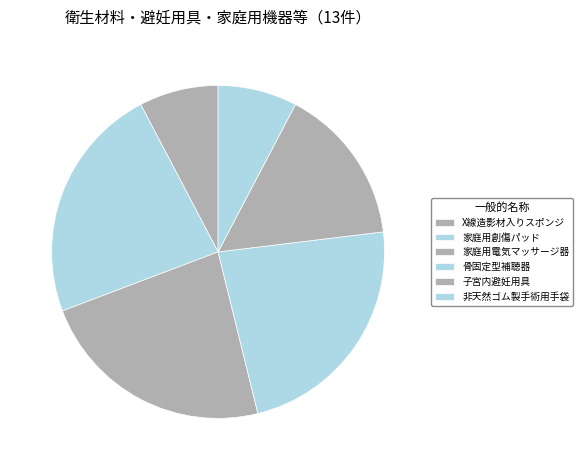

Is there a majority slice in this chart?

No